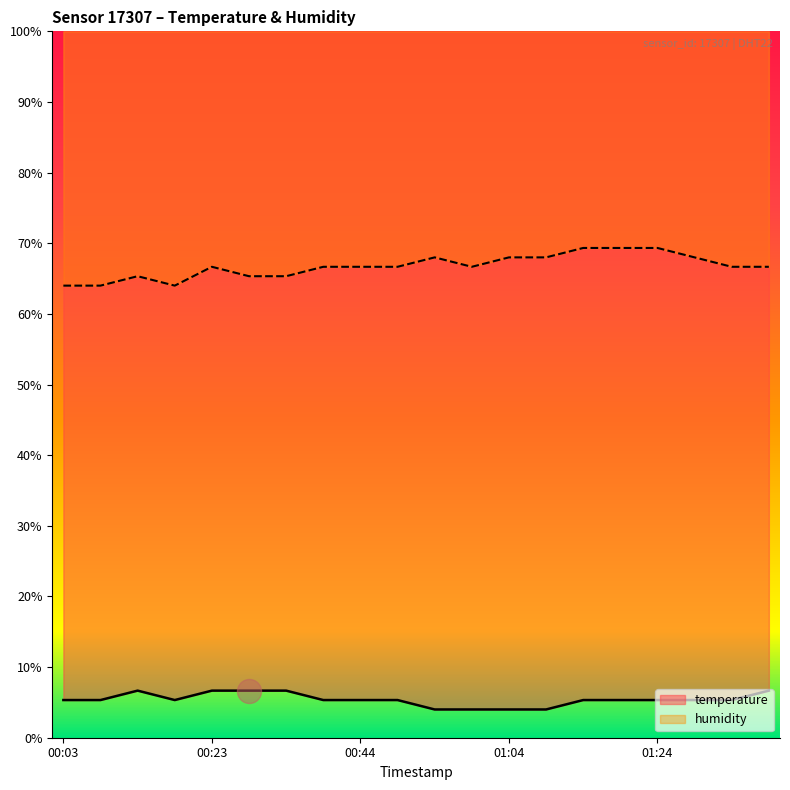

Which series has the largest Y range (max minus min)?

humidity